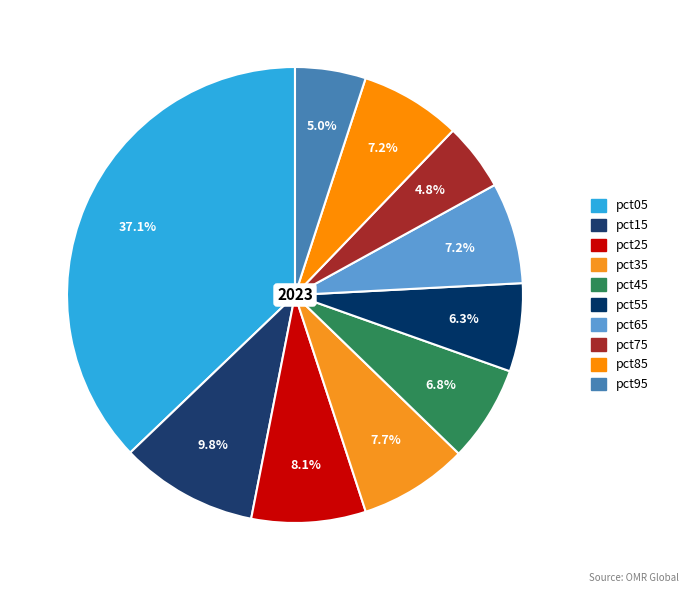

True or false: pct85 accounts for 7% of the total.

True